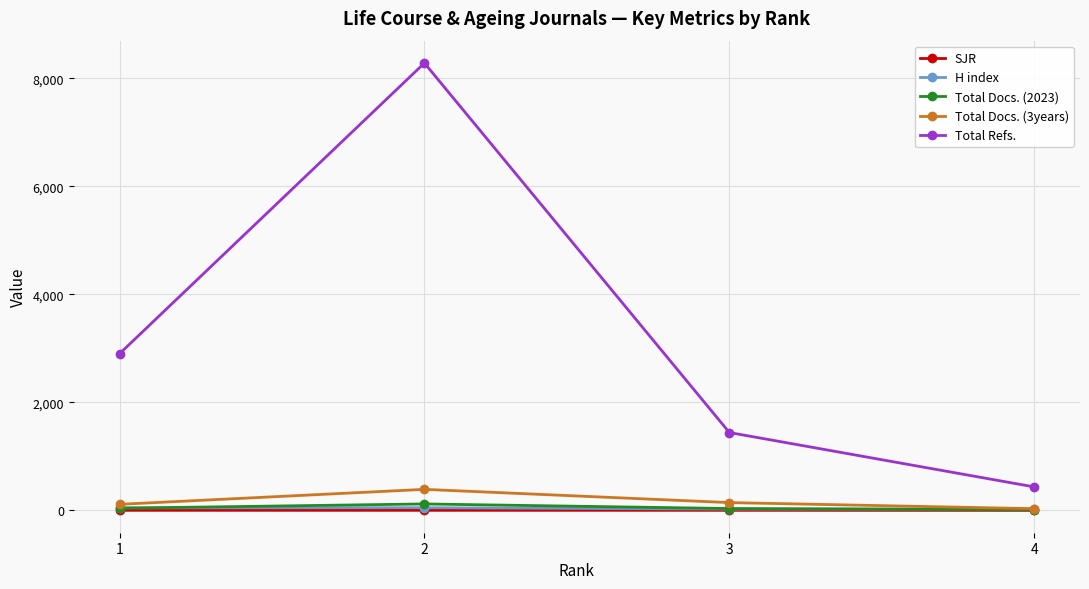

What is the total value across all series at 4?

502.3